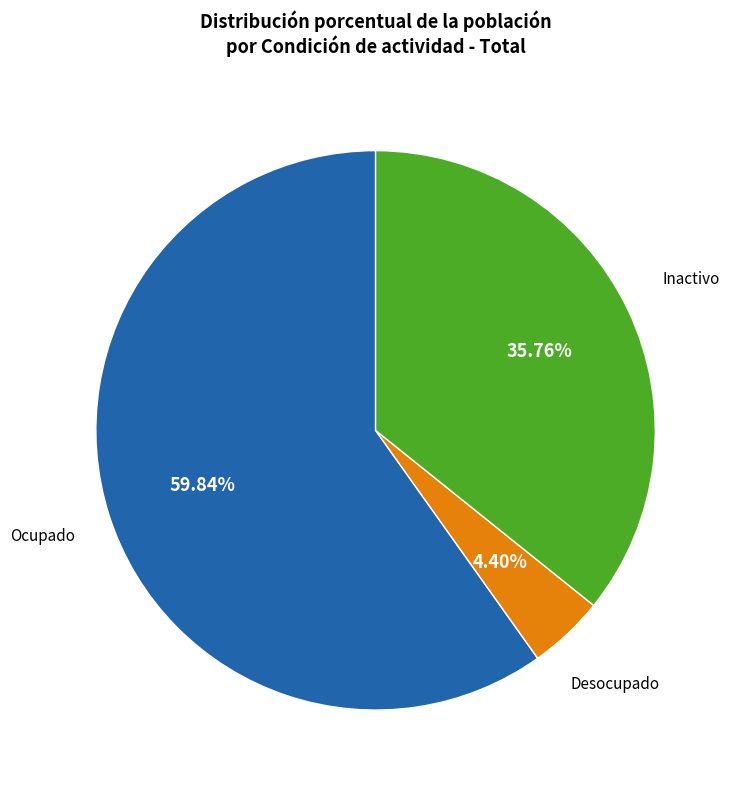

Does any single category account for the majority?

Yes